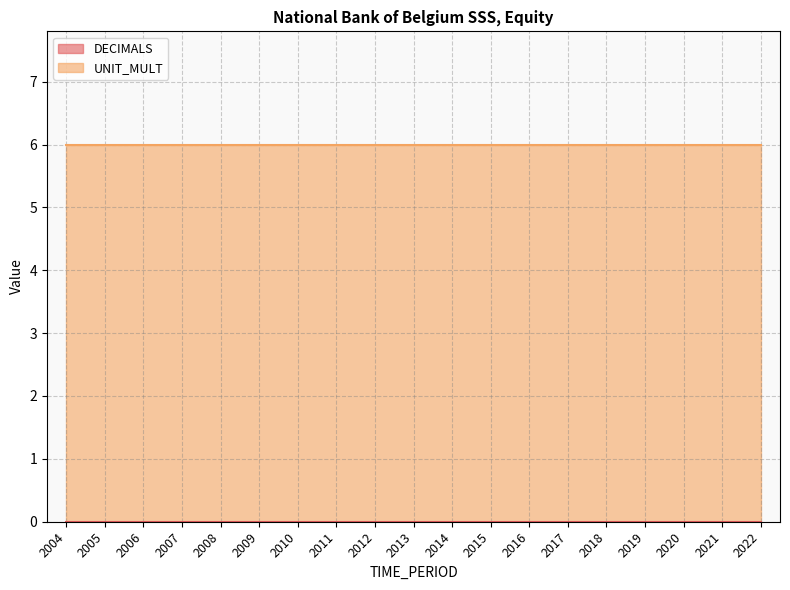

Rank the series at 2016 from highest to lowest value.

UNIT_MULT, DECIMALS